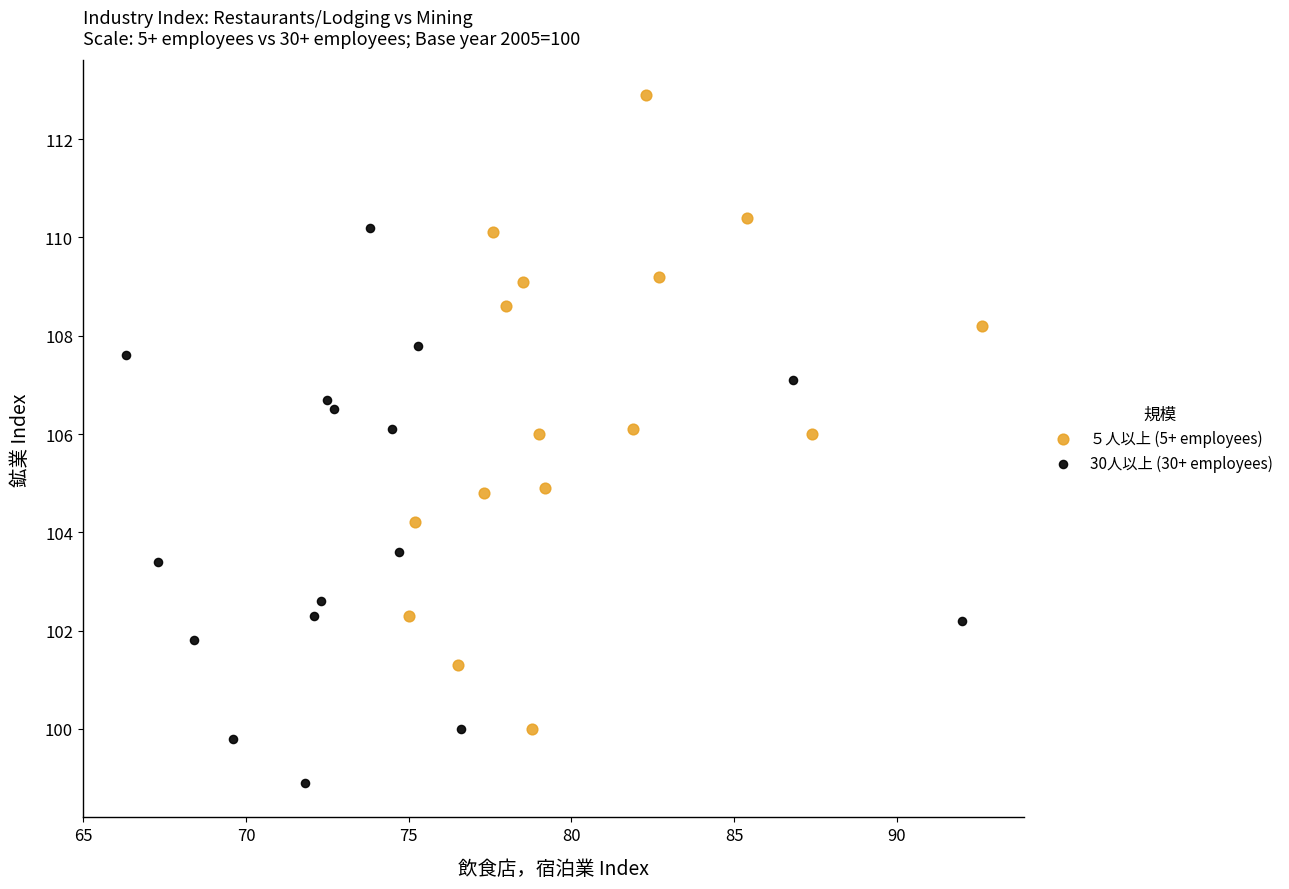

Which series reaches the maximum Y coordinate?

５人以上 (5+ employees)